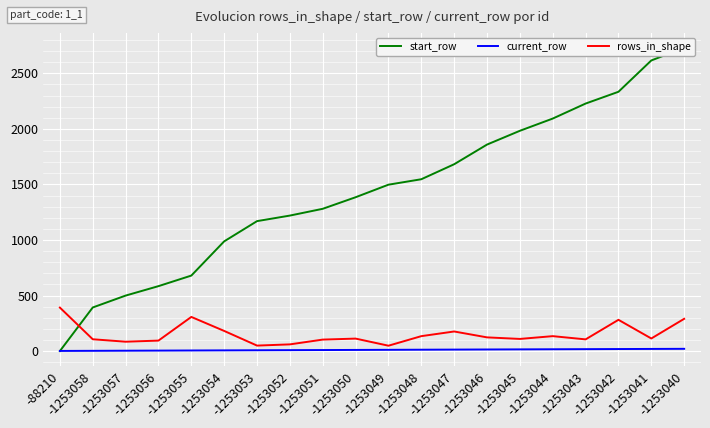

How many lines are shown in the chart?

3